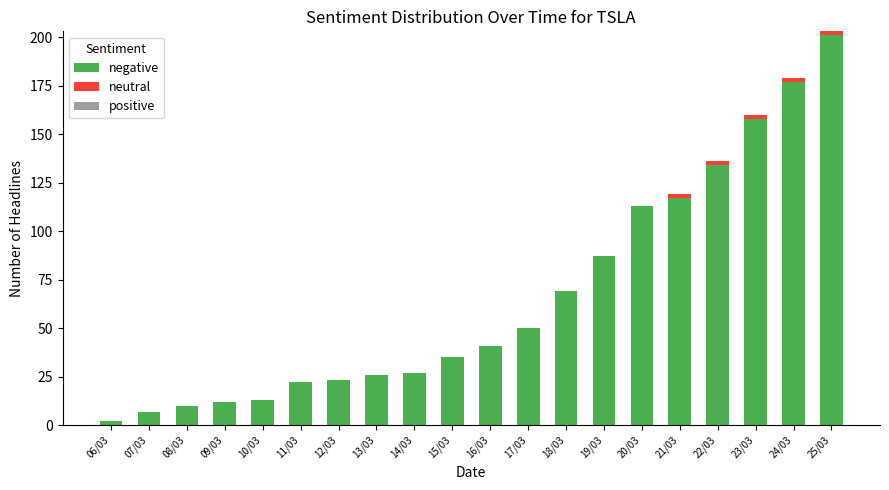

At which category is the sum across all series the highest?

25/03